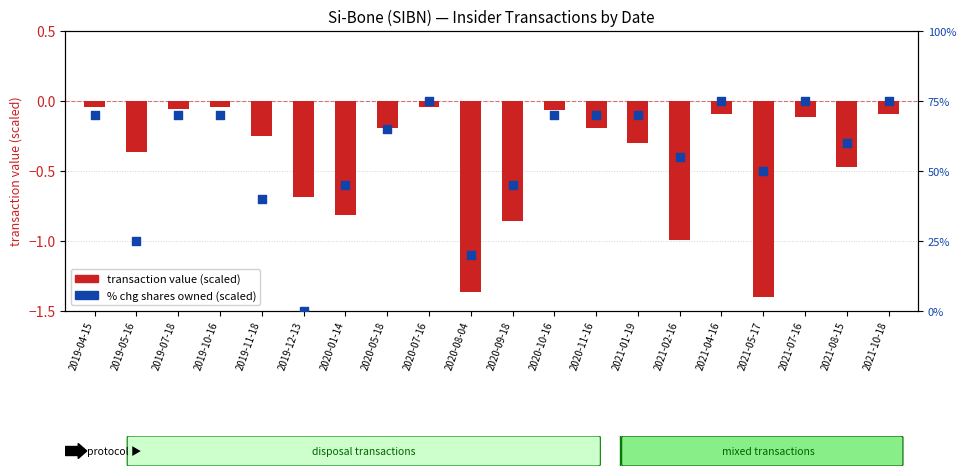

At which category is the sum across all series the highest?

2020-07-16